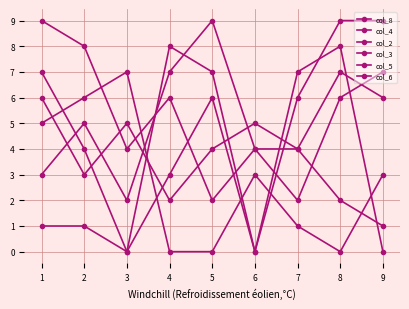

What is the sum of the col_2 values at 2 and 7?

10